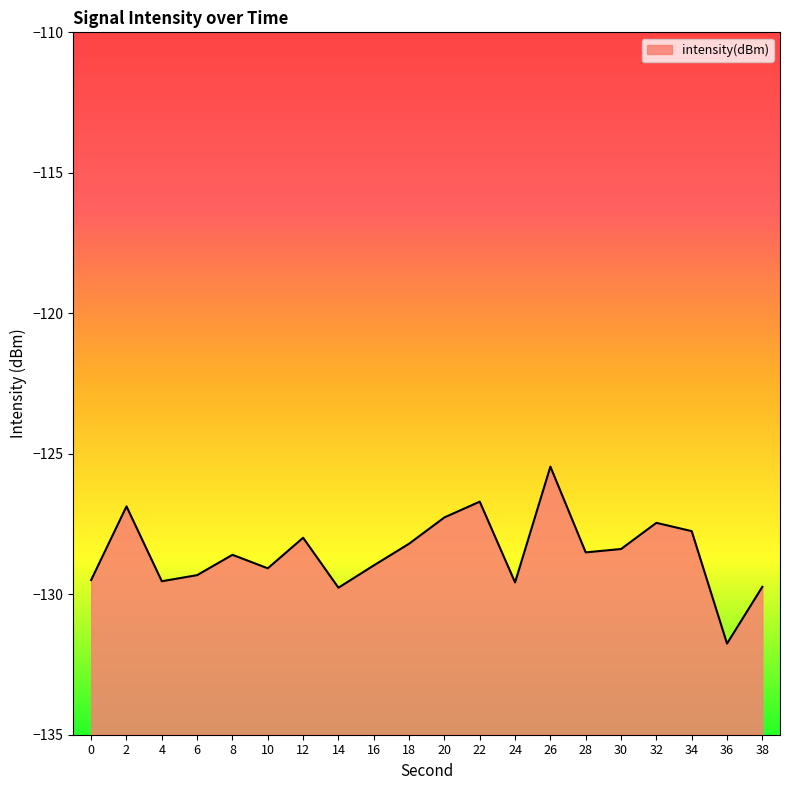

Which has a higher value, 12 or 8?

12